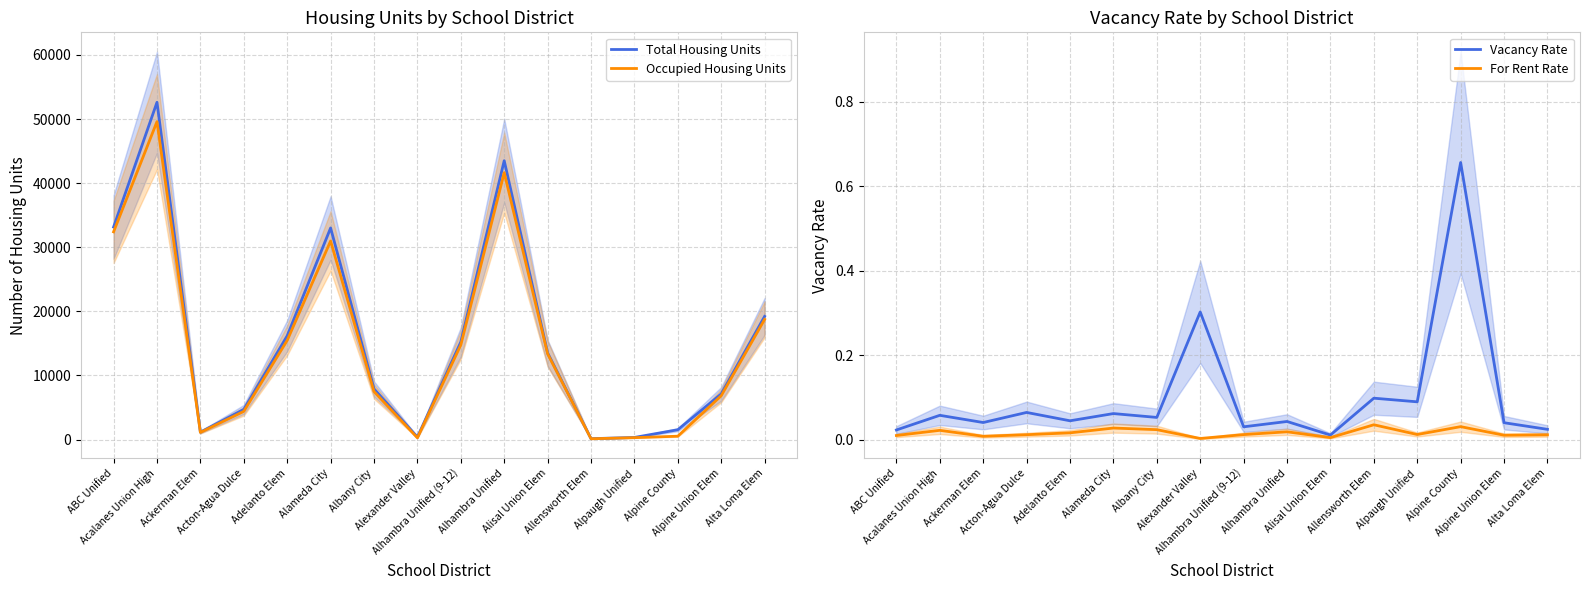

Which category has the highest value in the Occupied Housing Units series?

Acalanes Union High